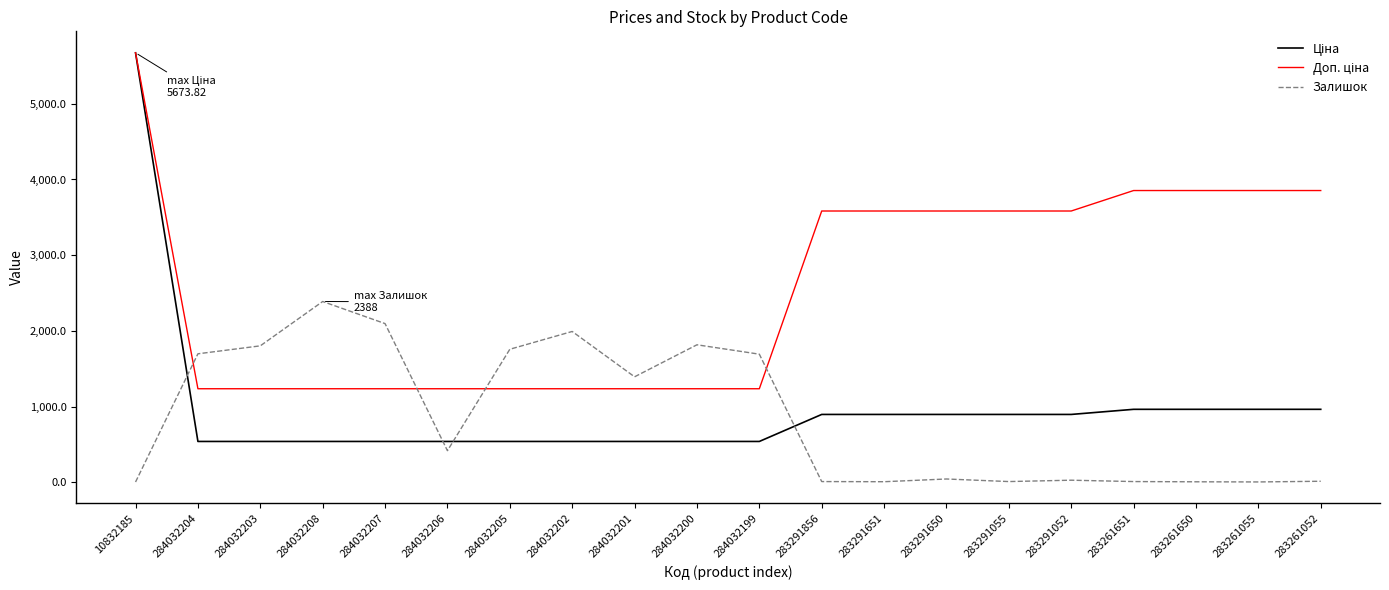

What is the total value across all series at 284032207?

3870.4